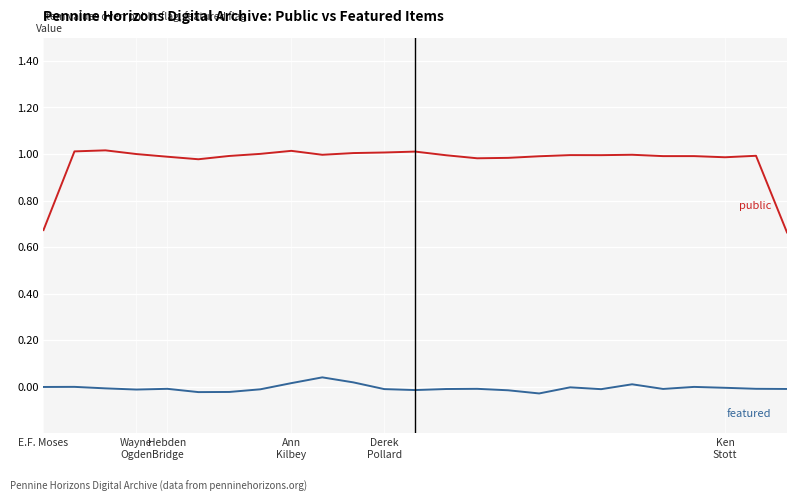

How many categories are shown in the chart?

25